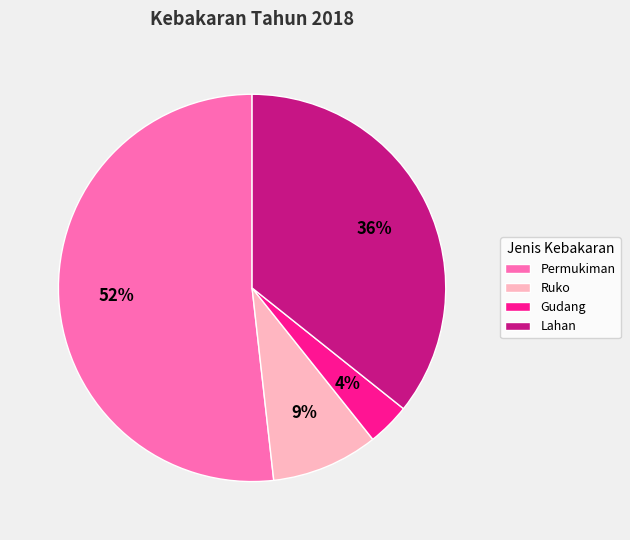

Which has a higher value, Permukiman or Ruko?

Permukiman